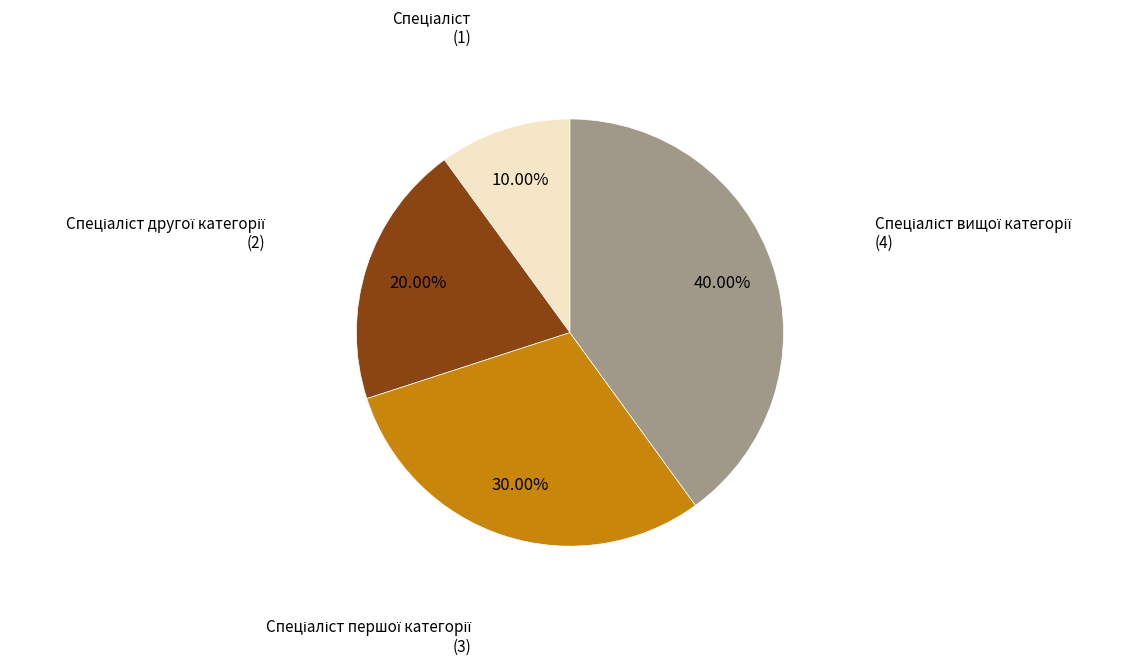

Is there any slice that represents more than half of the pie?

No